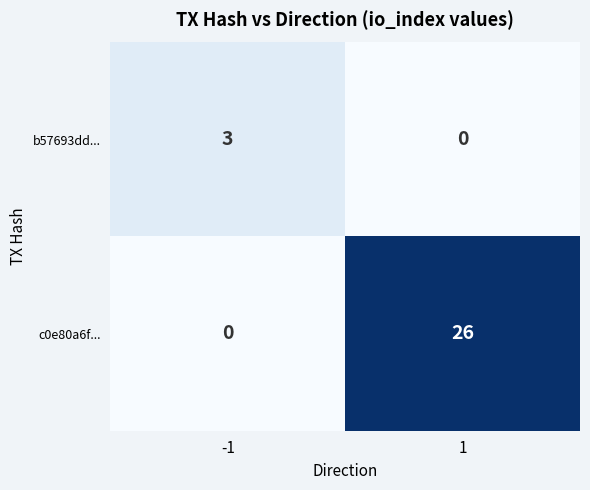

How many distinct data groups are displayed?

2